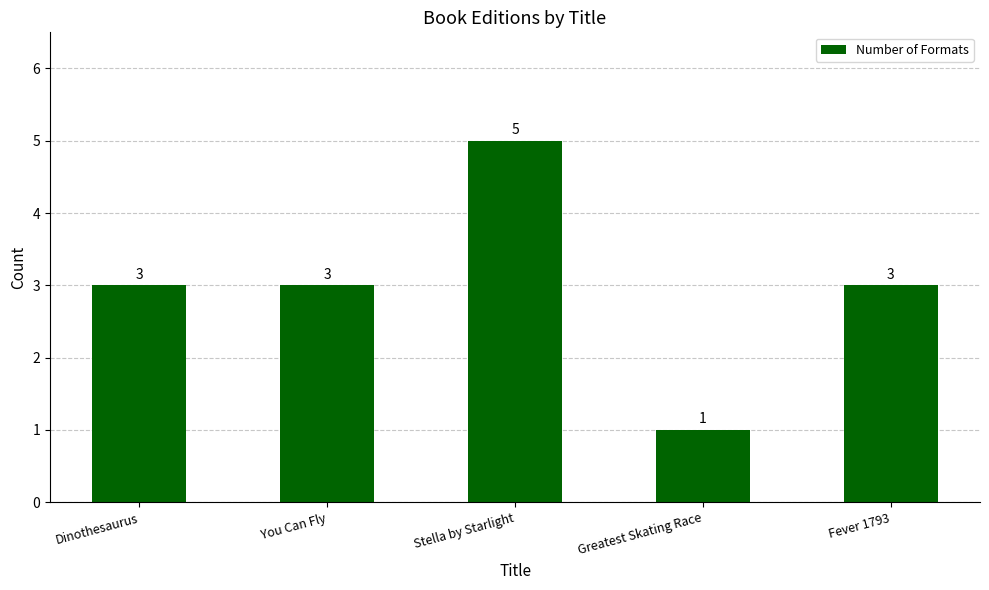

True or false: the data shows 4 at Dinothesaurus.

False